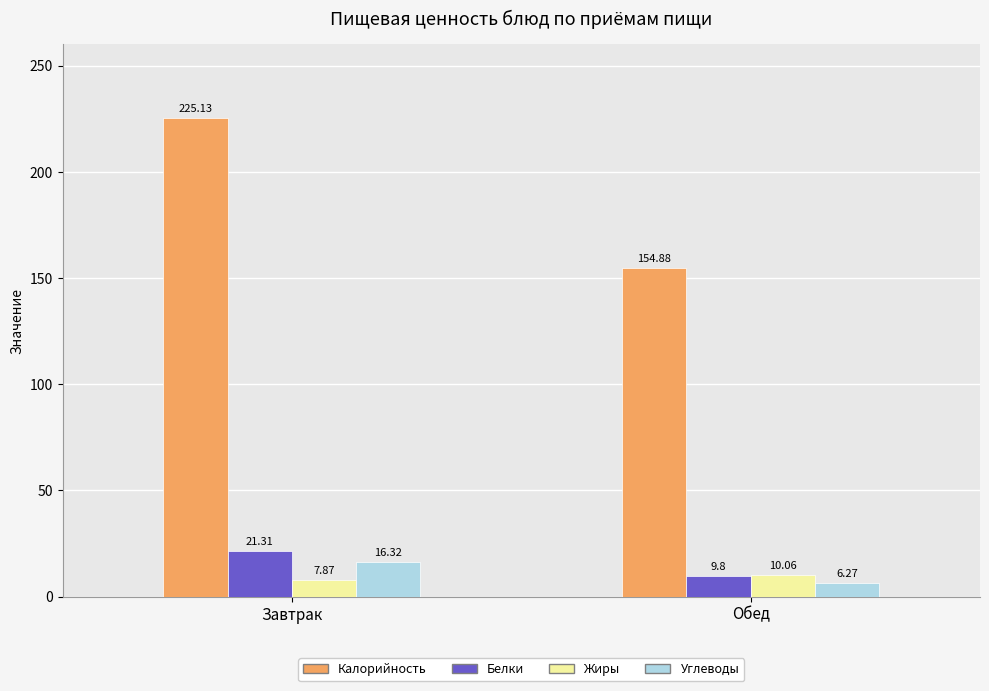

Where is Углеводы nearest to the value 11?

Обед